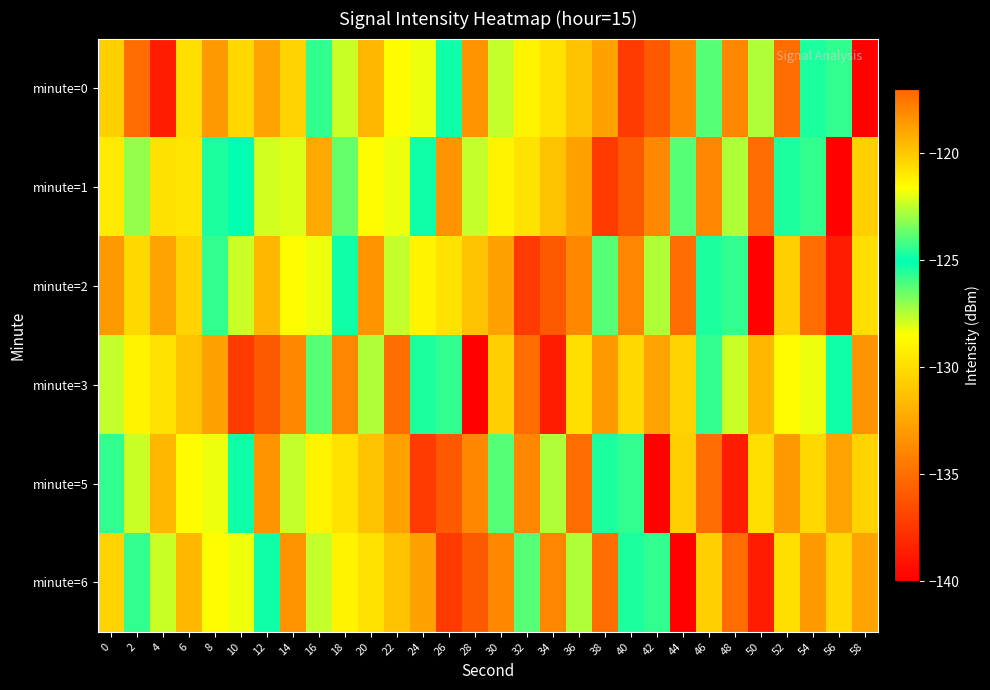

Rank the series by their maximum value, from highest to lowest.

minute=0, minute=2, minute=3, minute=5, minute=6, minute=1